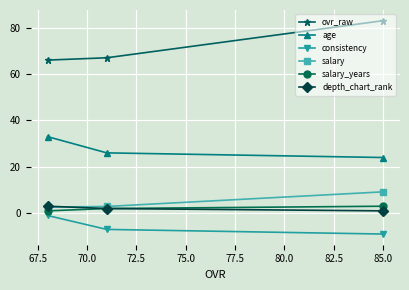

What is the value of the age point at the 2nd from the left?

26.0